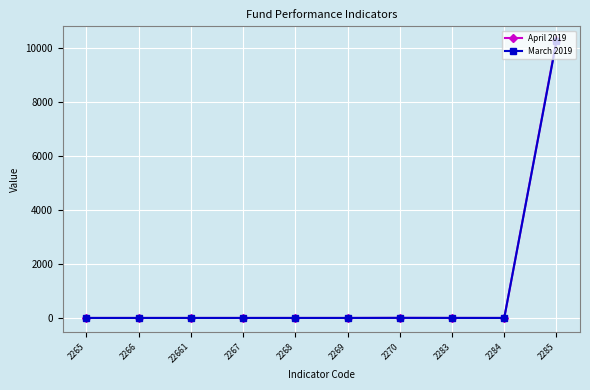

How many lines are shown in the chart?

2